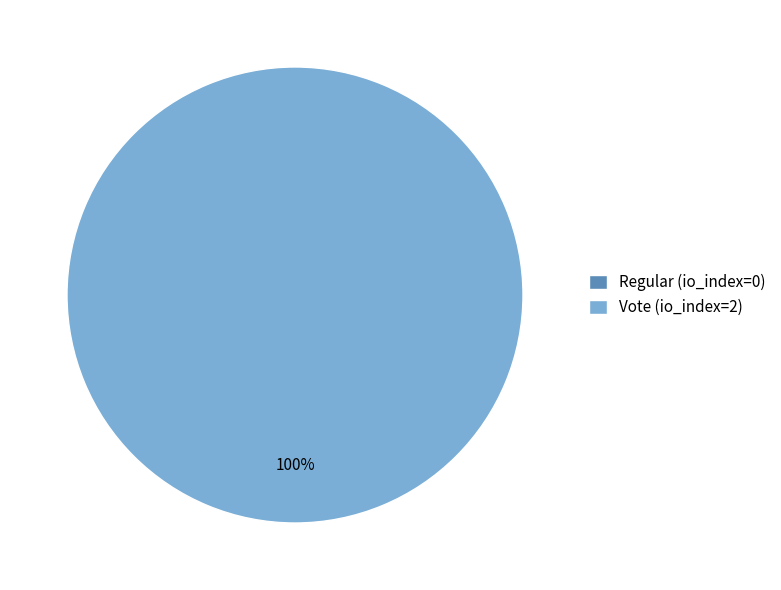

Combined, do Vote (io_index=2) and Regular (io_index=0) account for over 50%?

Yes